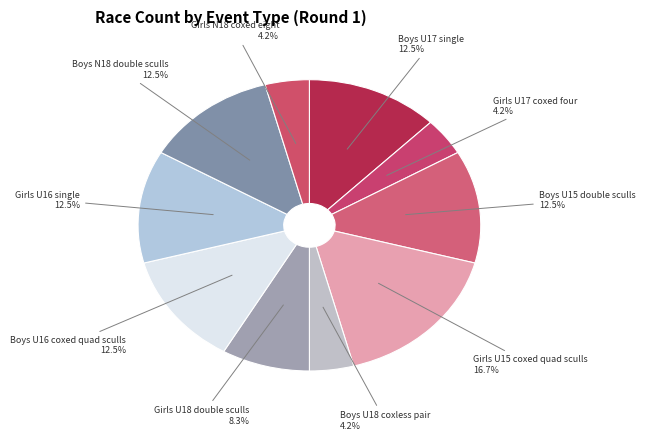

Is there a majority slice in this chart?

No